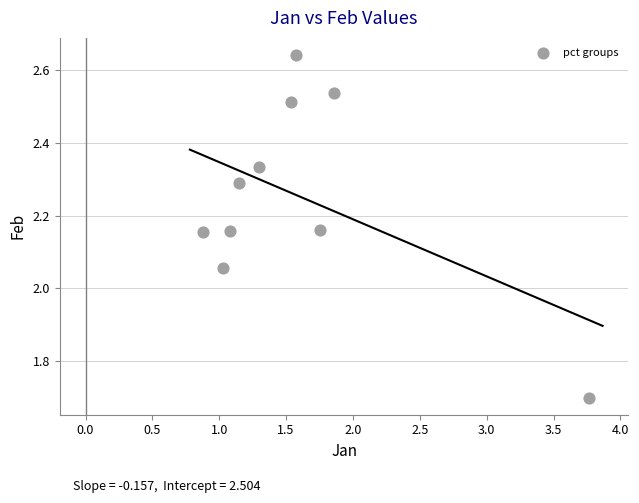

What is the average X value?

1.6